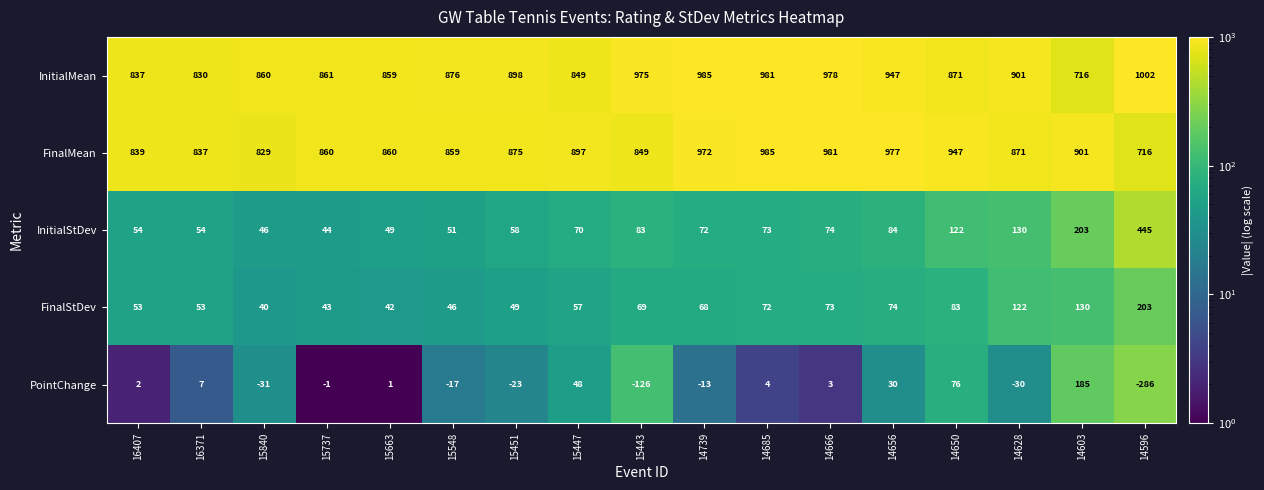

The PointChange series shows -19 at 14739. True or false?

False